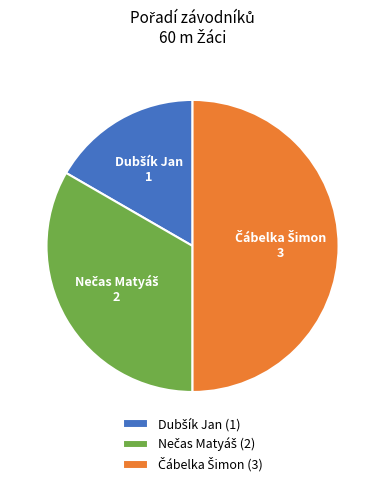

Count the number of slices in the pie.

3